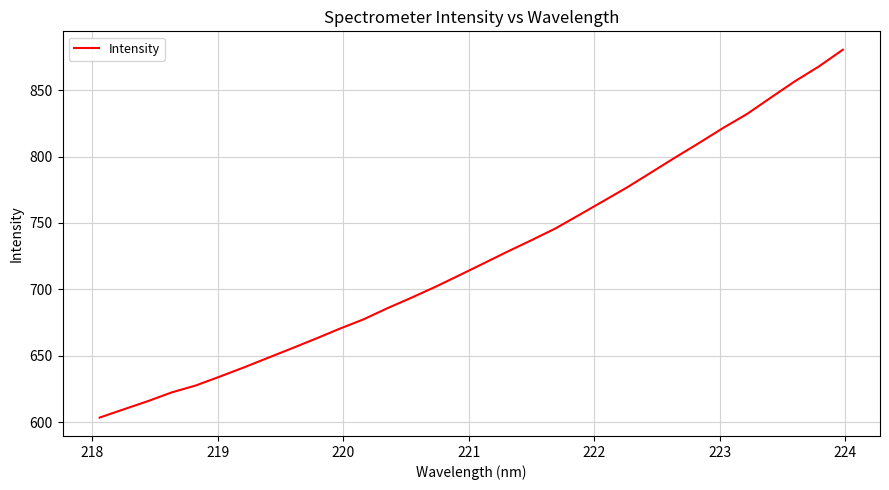

What is the difference between the maximum and minimum values?

277.0